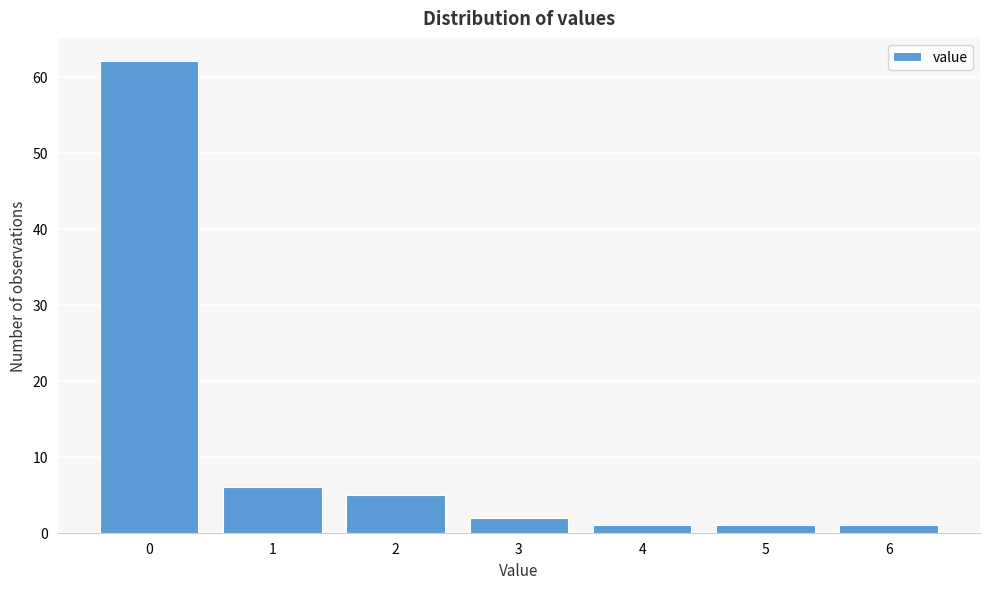

Reading left to right, list every bar in this chart as the range it spans on the x-axis followed by its height. The values are not printed on the chart, so give them approximately, as read against the axis.

-0.5 to 0.5: 62
0.5 to 1.5: 6
1.5 to 2.5: 5
2.5 to 3.5: 2
3.5 to 4.5: 1
4.5 to 5.5: 1
5.5 to 6.5: 1